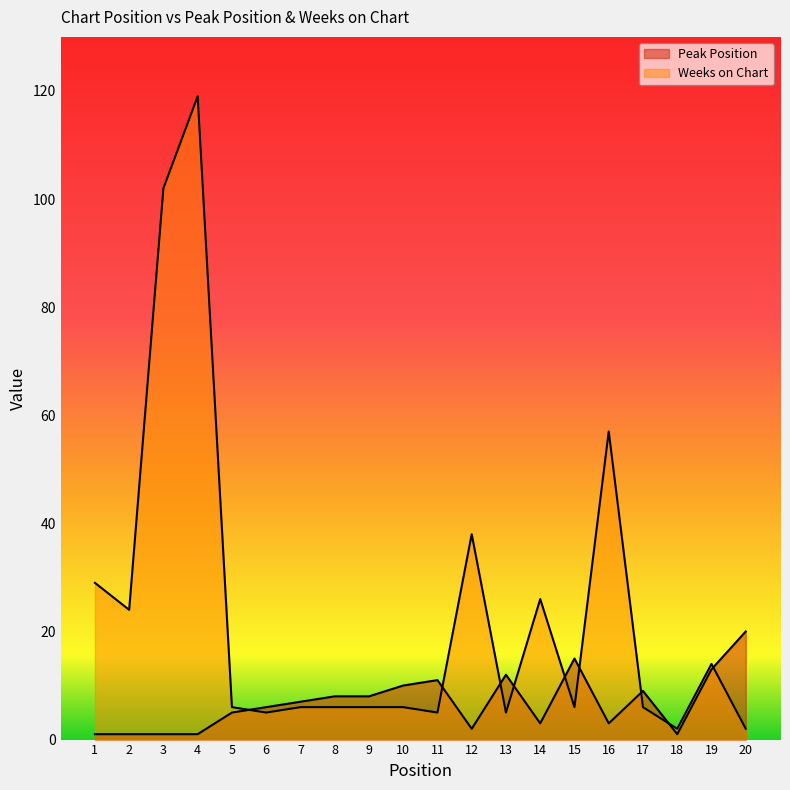

At how many categories does at least one series exceed 73?

2